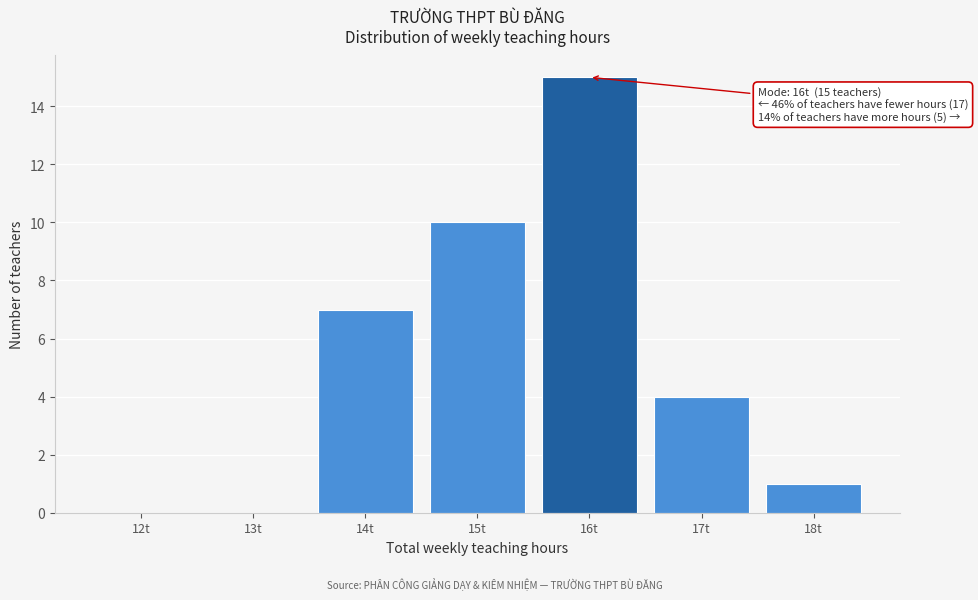

Reading left to right, extract all data points from this chart.

12t=0	13t=0	14t=7	15t=10	16t=15	17t=4	18t=1